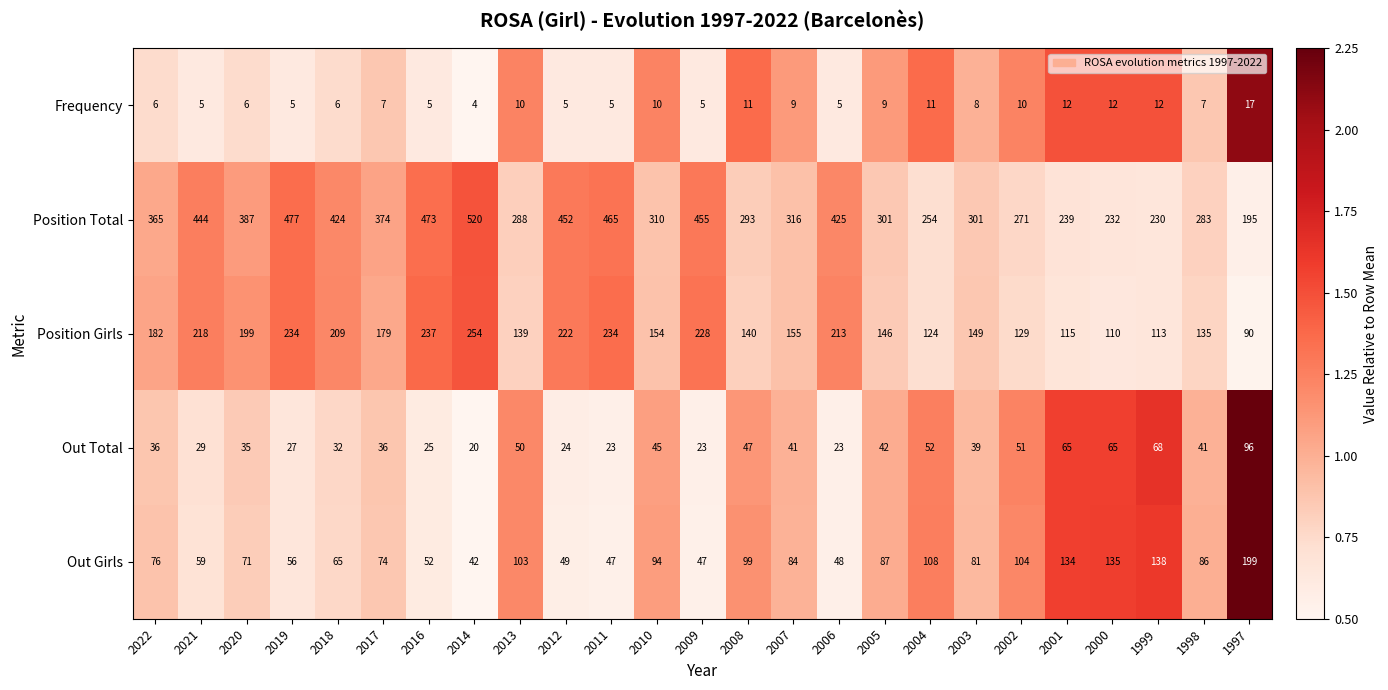

The value of Position Girls at 1998 is 225. True or false?

False